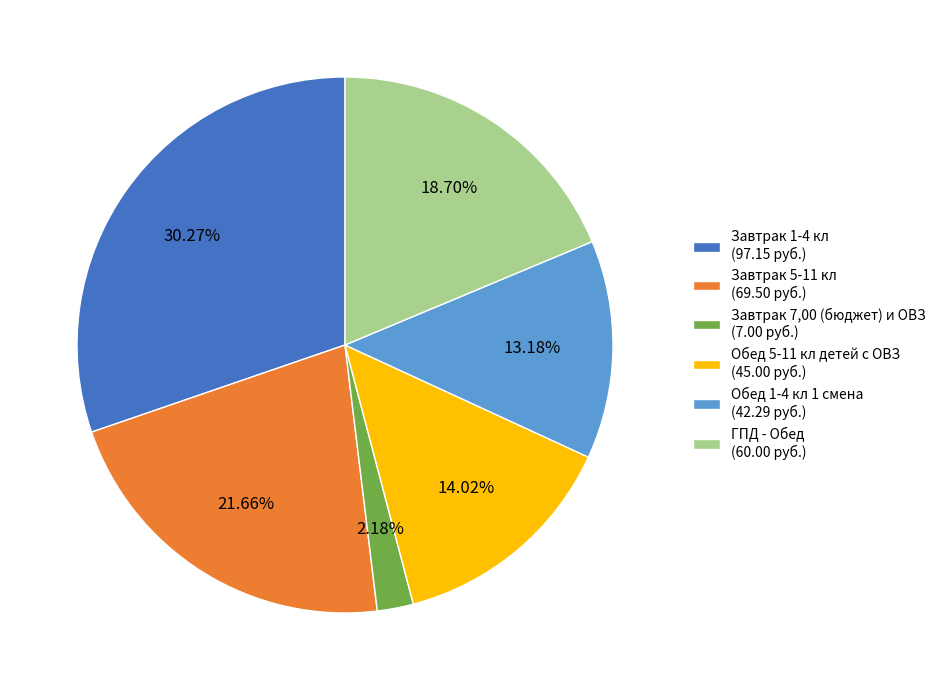

To the nearest percent, what percentage of the pie is ГПД - Обед?

19%